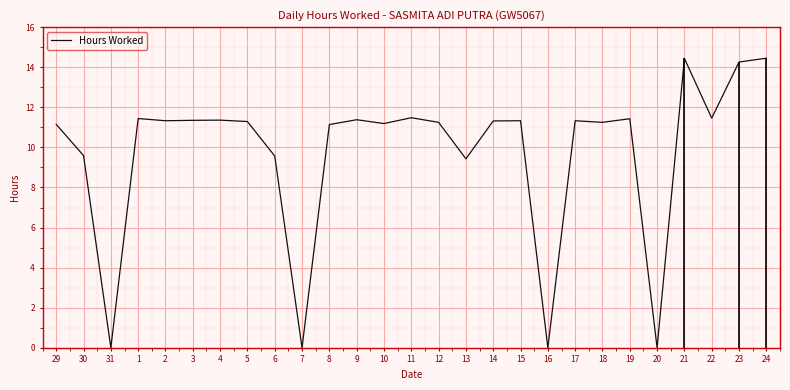

What is the difference between the maximum and minimum values?

14.4